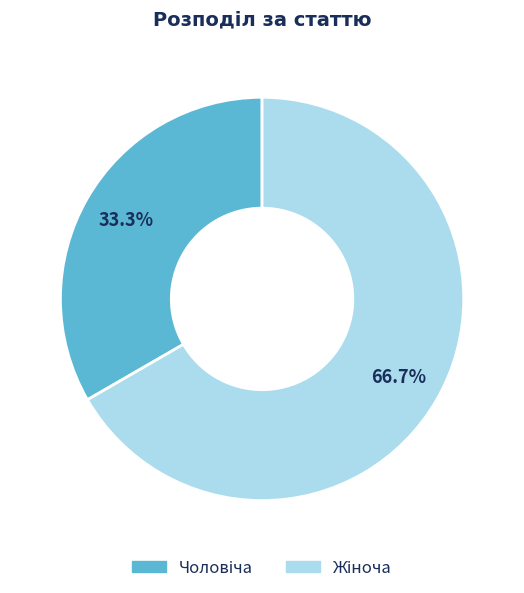

Does any single category account for the majority?

Yes